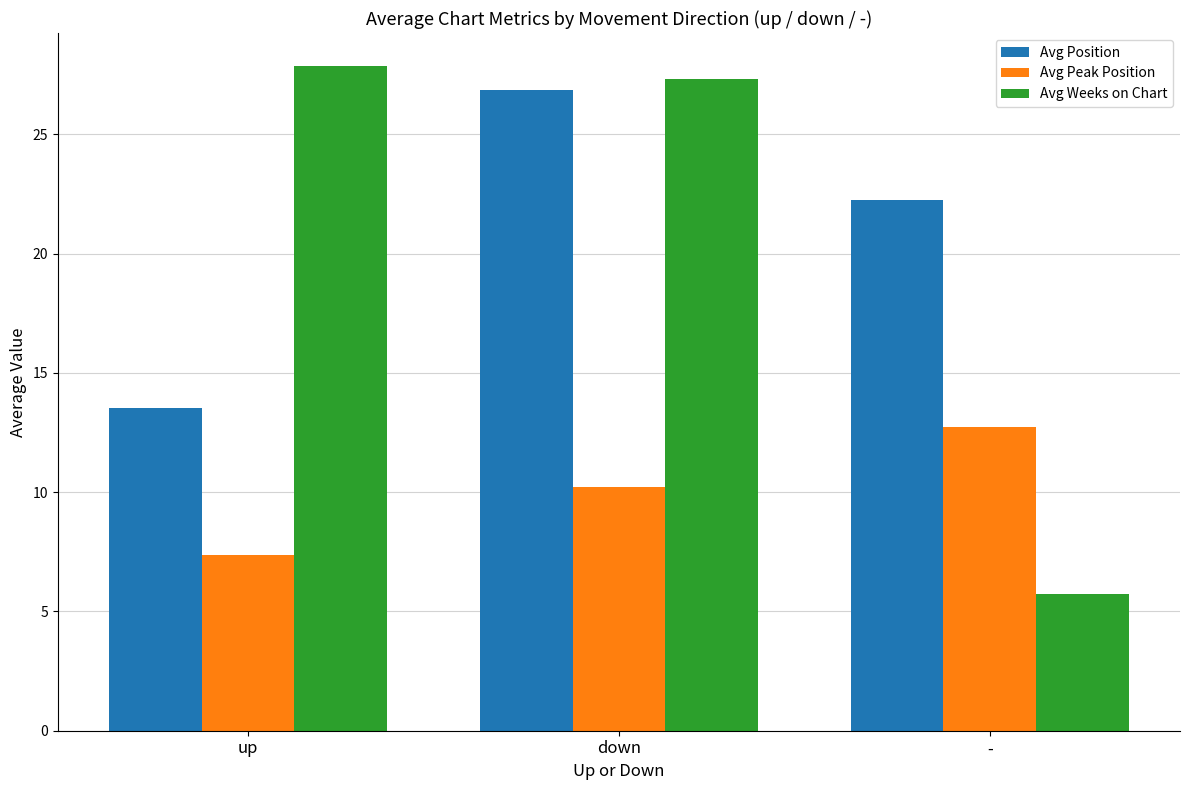

Which category has the highest value across all series?

up